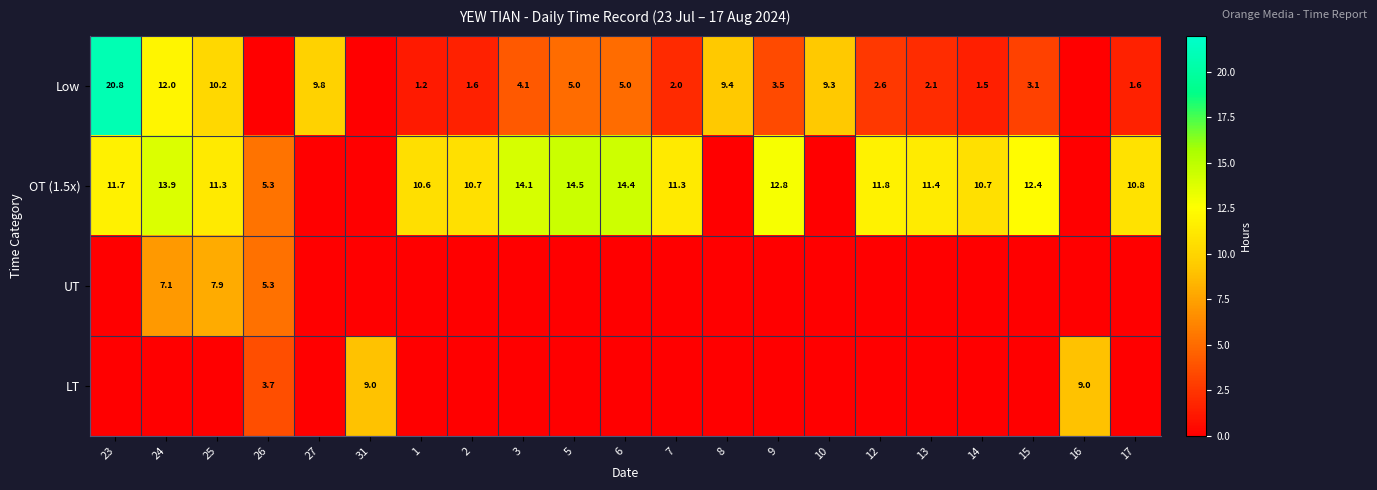

True or false: OT (1.5x) has a value of 11.8 at 12.

True